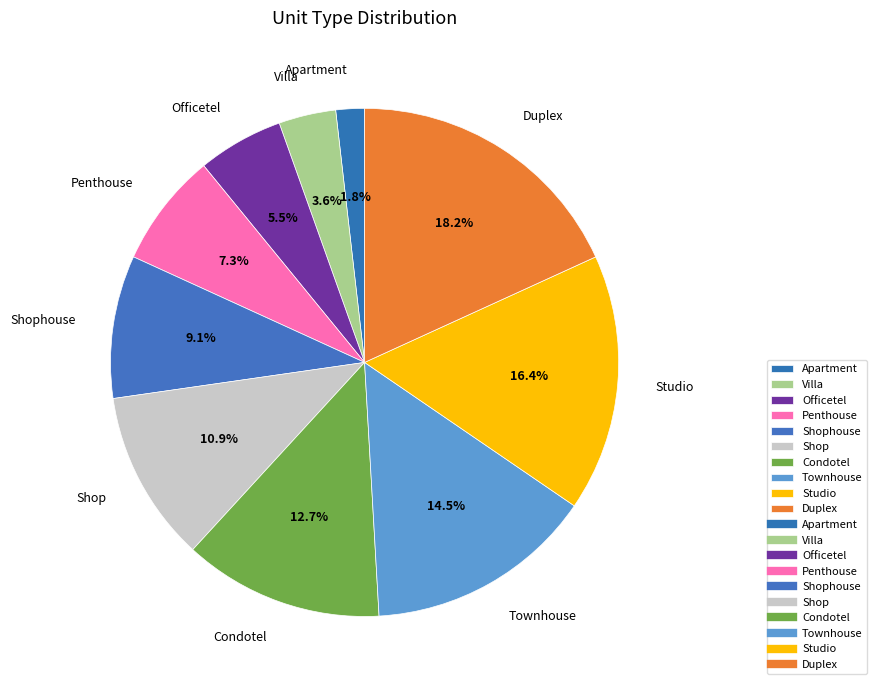

The Shophouse slice represents 9% of the pie. True or false?

True